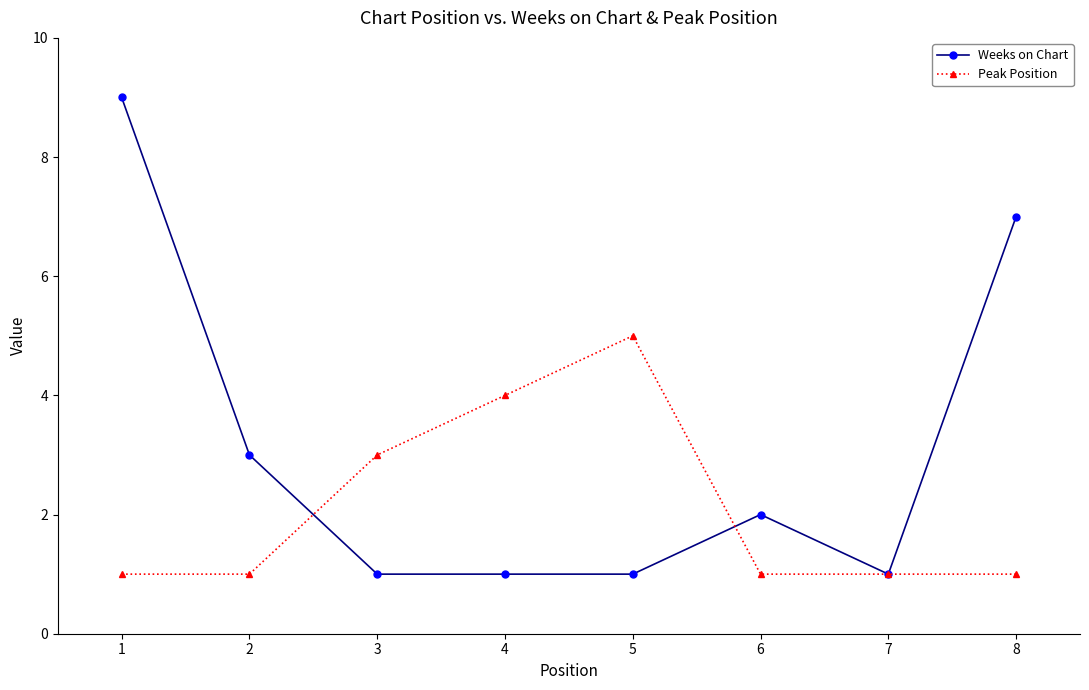

True or false: Peak Position has more than 0 interior local peaks.

True